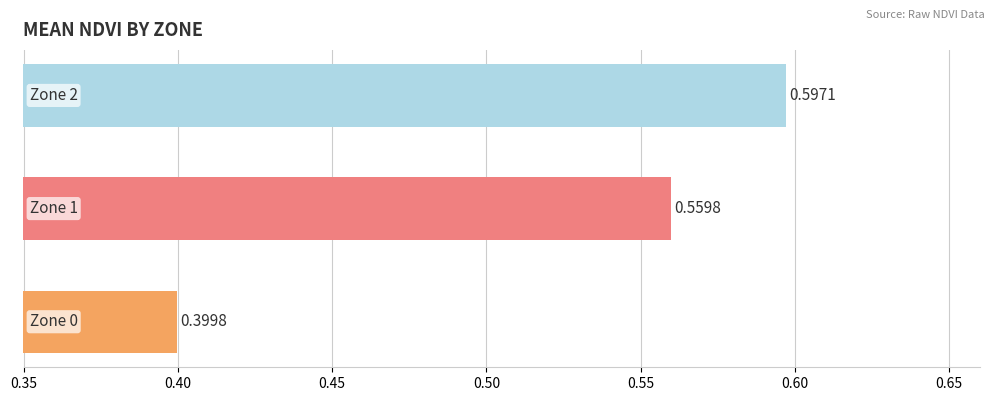

What is the sum of all values?

1.6